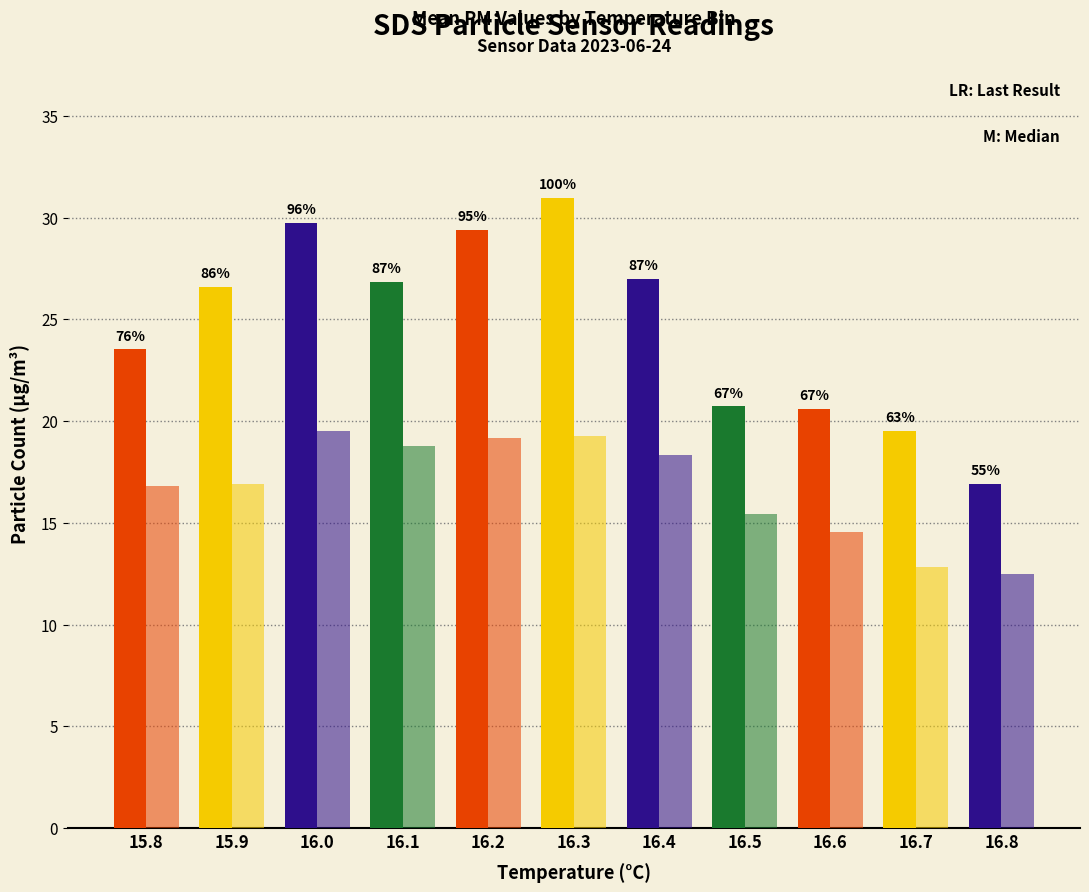

True or false: SDS_P2 has a value of 19.2 at 16.2.

True